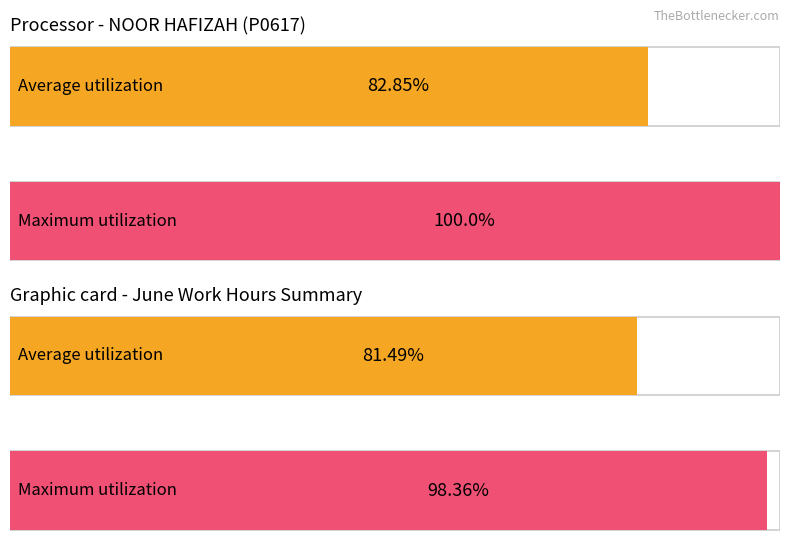

What are all the series names shown in the legend?

Average utilization, Maximum utilization